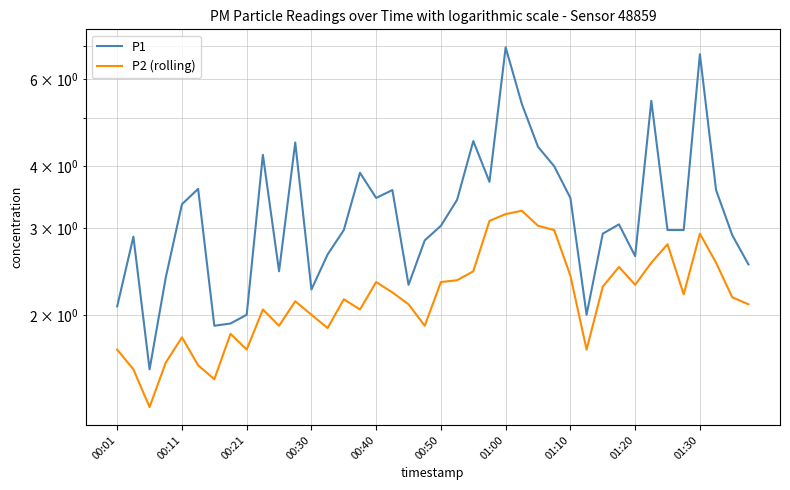

How many data points does each series have?

40